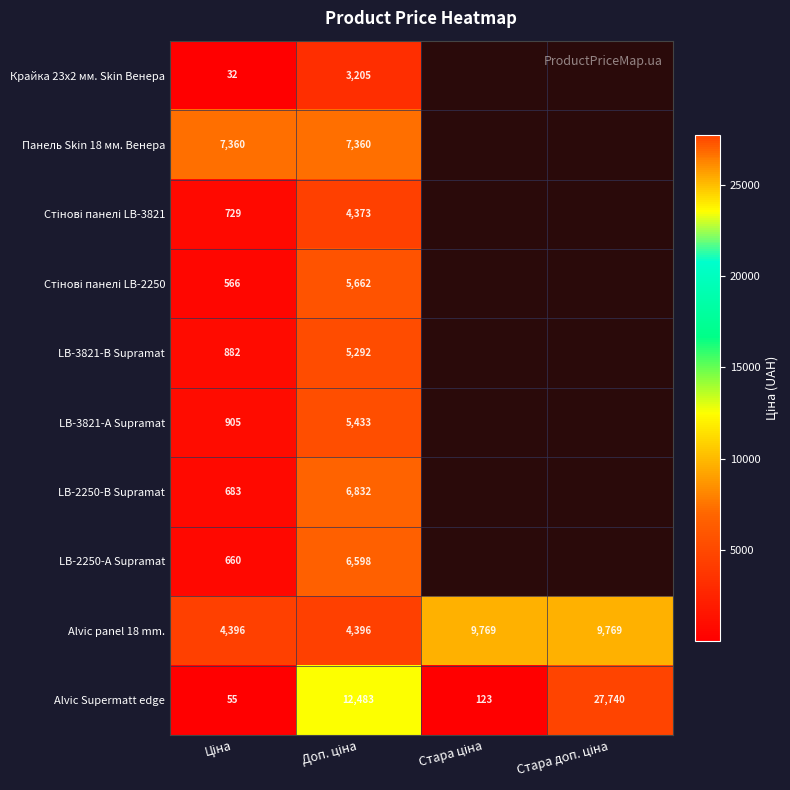

What value does the LB-2250-В Supramat series have at Доп. ціна?

6831.9